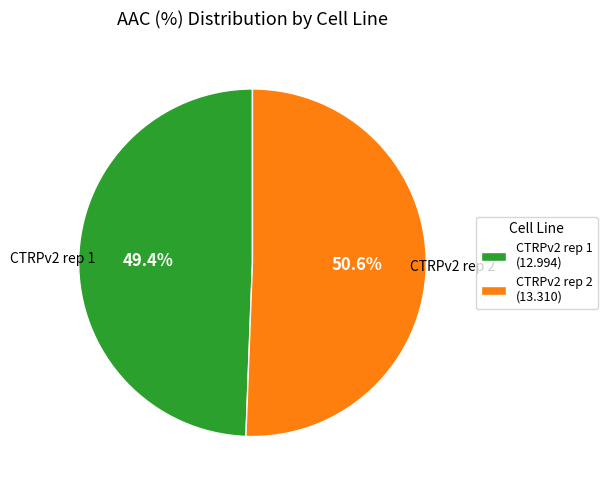

Which category has the biggest portion of the pie?

CTRPv2 rep 2